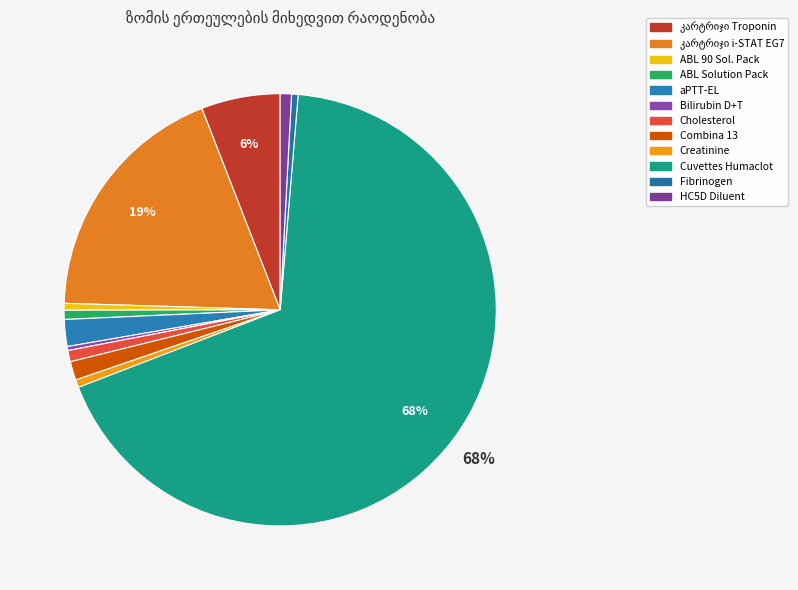

Between HC5D Diluent and კარტრიჯი Troponin, which is larger?

კარტრიჯი Troponin